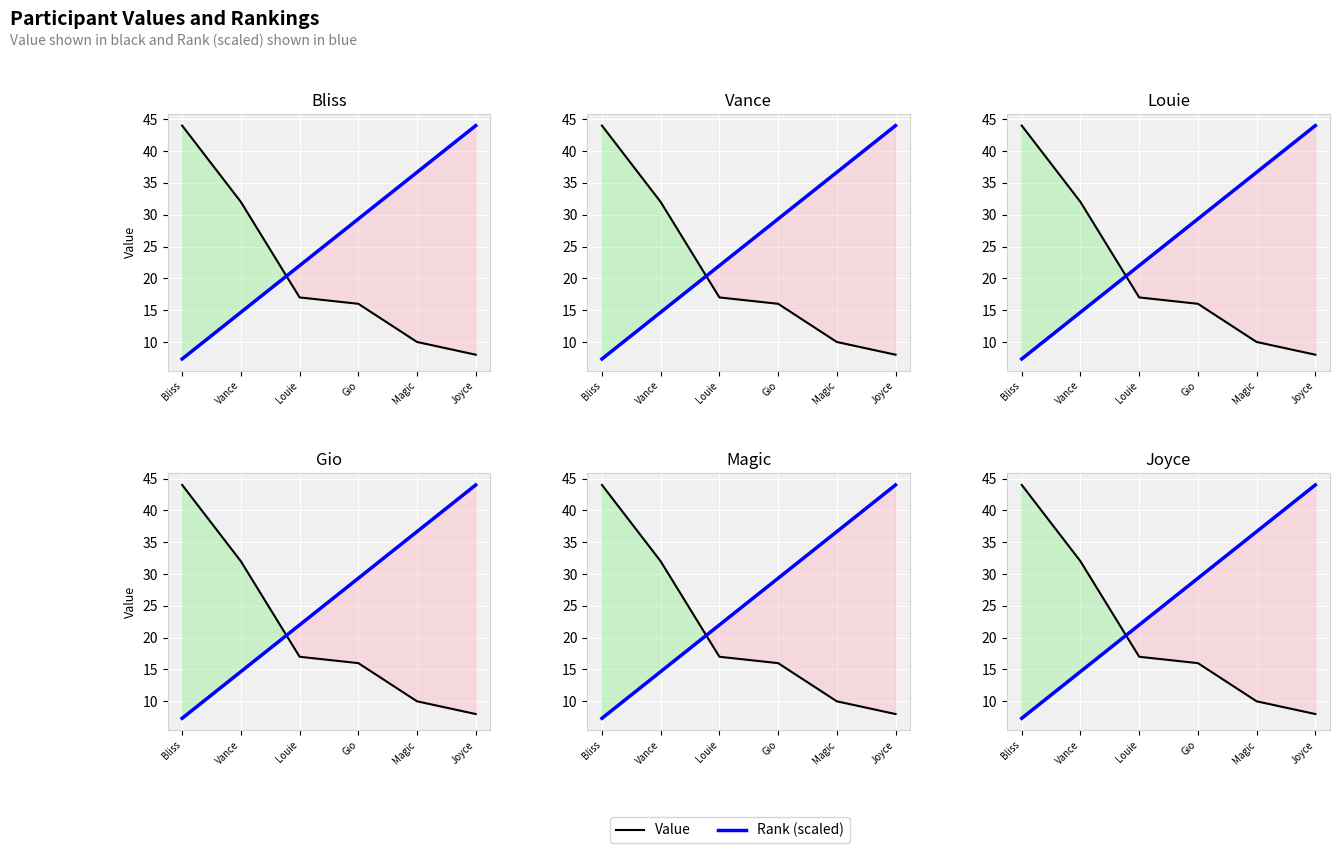

How many lines are shown in the chart?

2